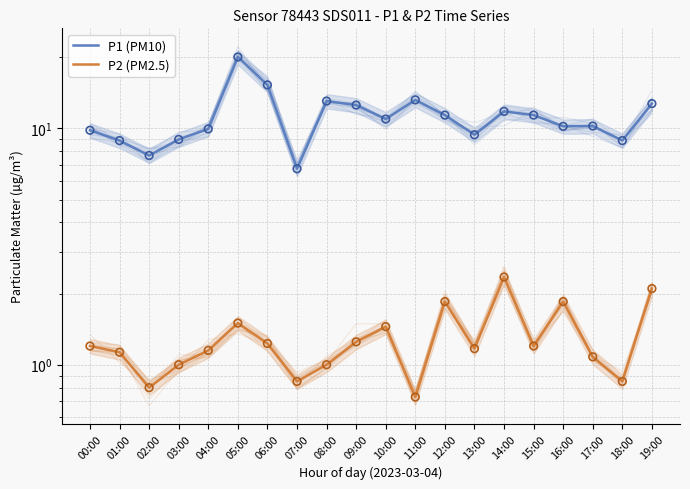

What is the total value across all series at 03:00?

10.0